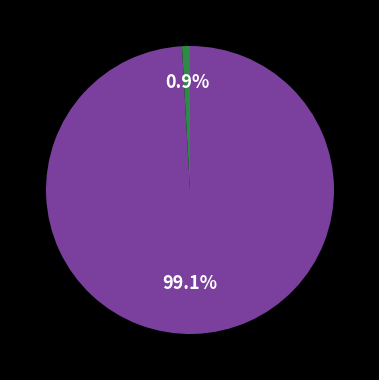

To the nearest percent, what is the average slice percentage?

50%